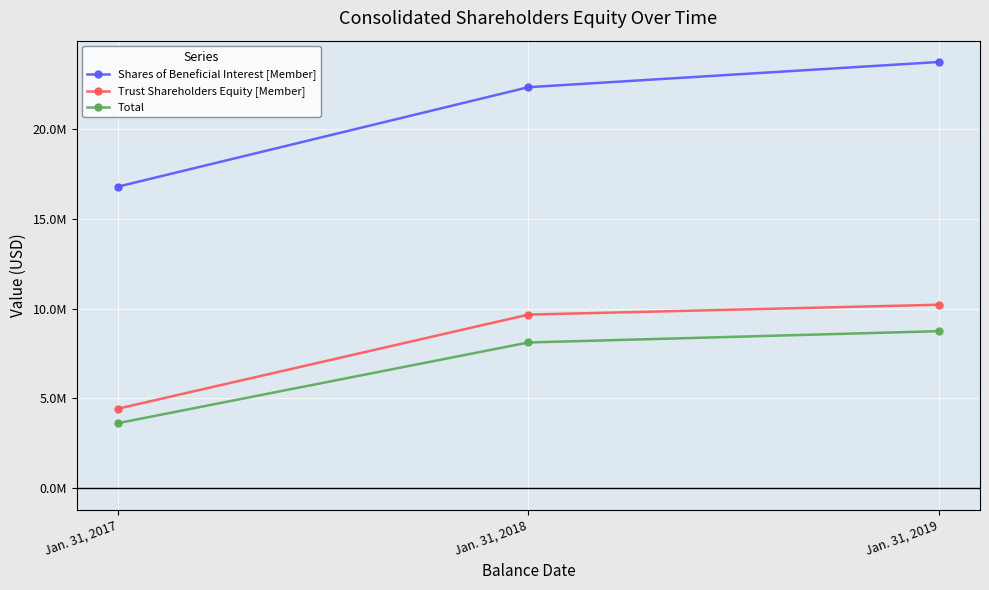

Does the chart have visible grid lines?

Yes